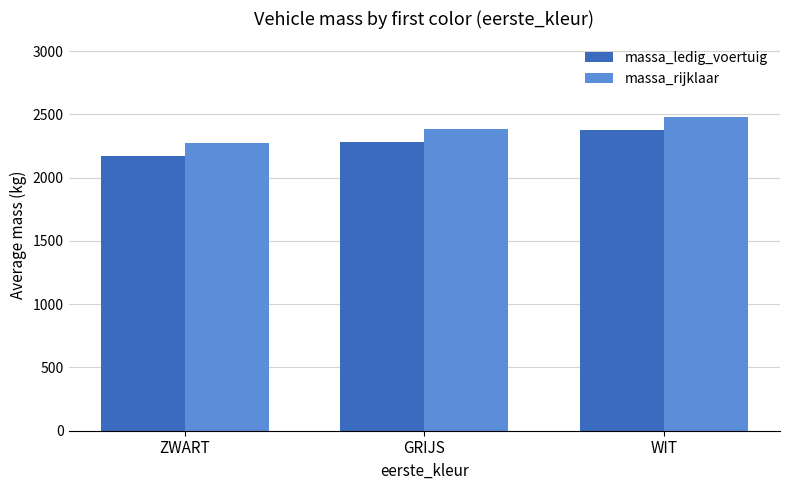

Which category has the lowest value across all series?

ZWART